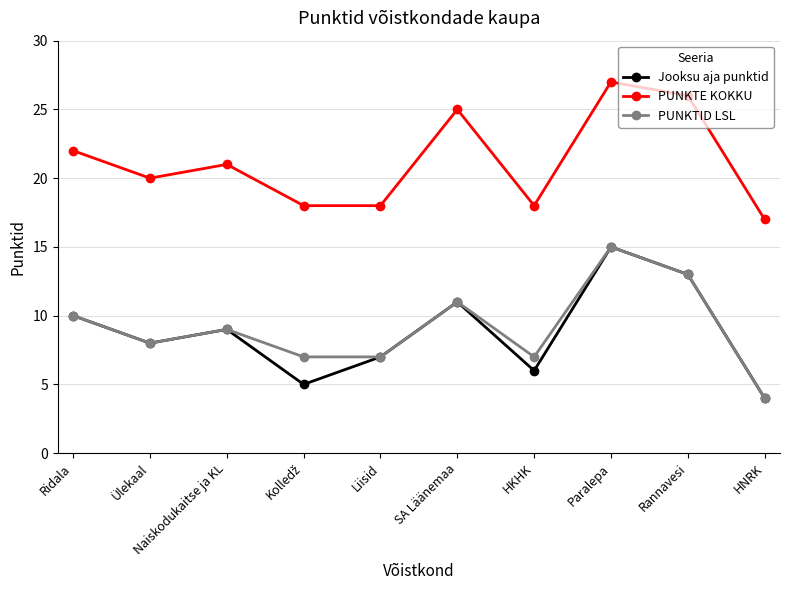

What is the average value of the Jooksu aja punktid series?

9